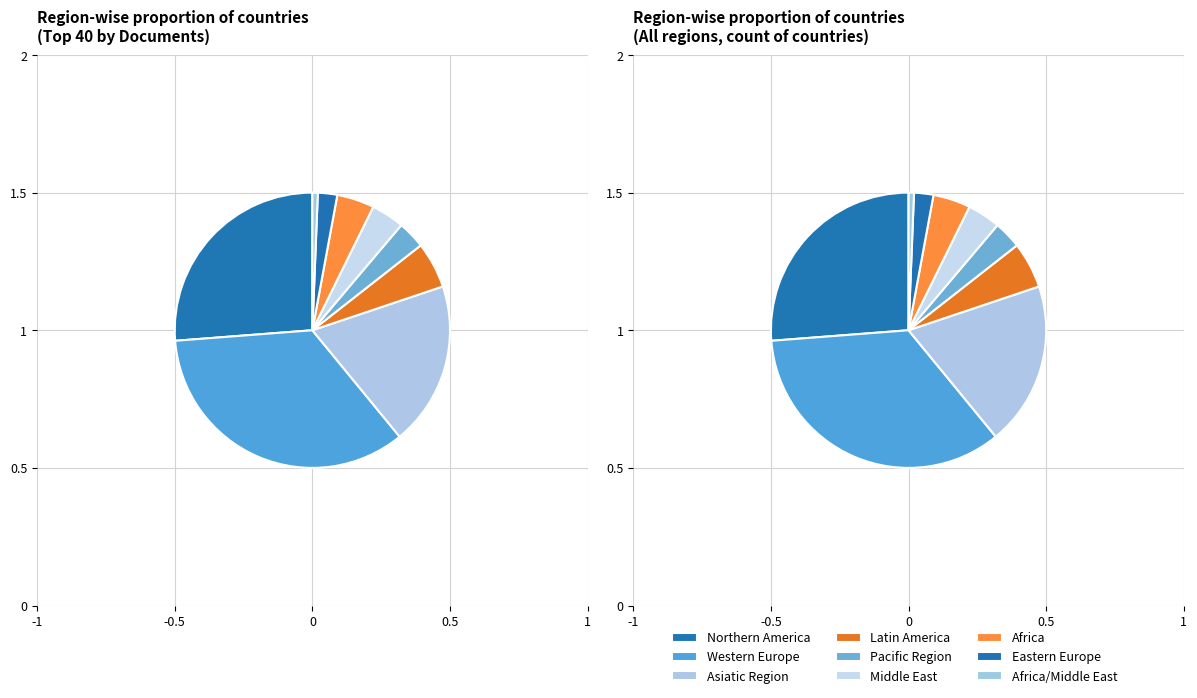

To the nearest percent, what is the difference between the Africa/Middle East and Asiatic Region slice percentages?

18%